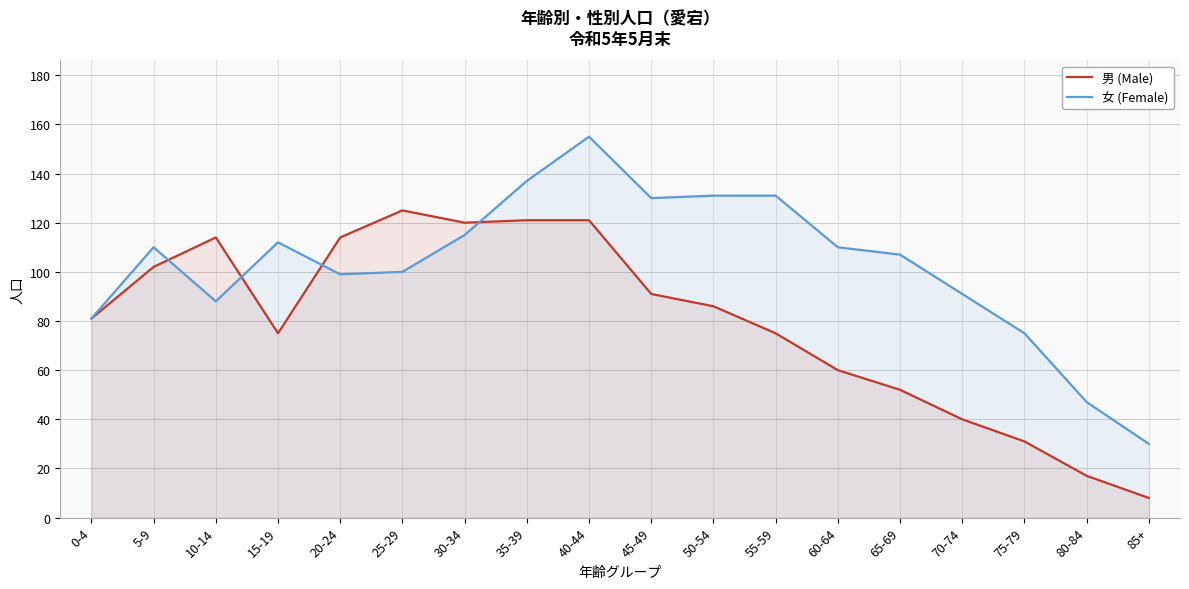

Is it true that 男 (Male) equals 102 at 5-9?

True